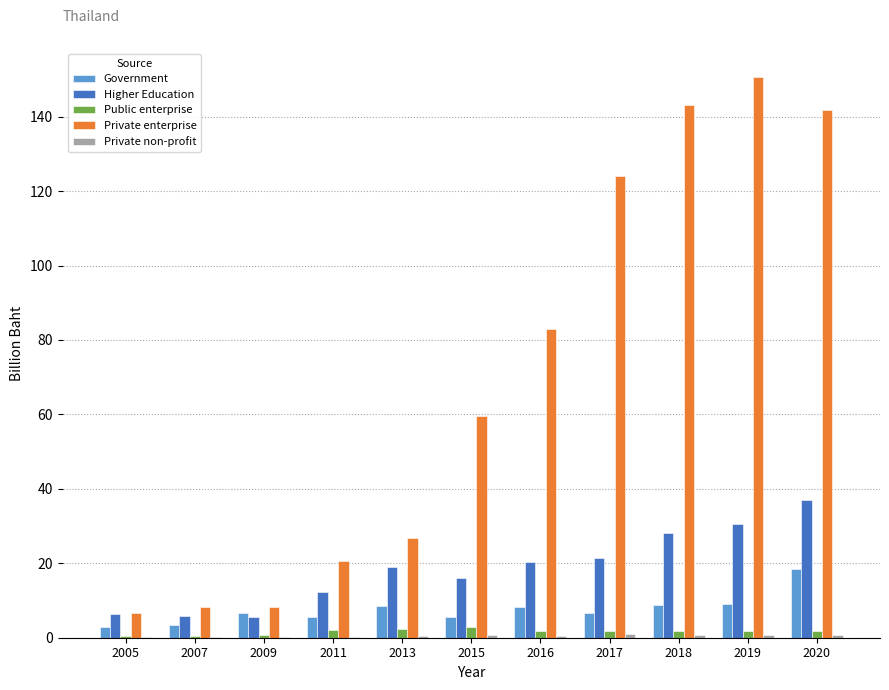

What value does the Public enterprise series have at 2009?

0.7